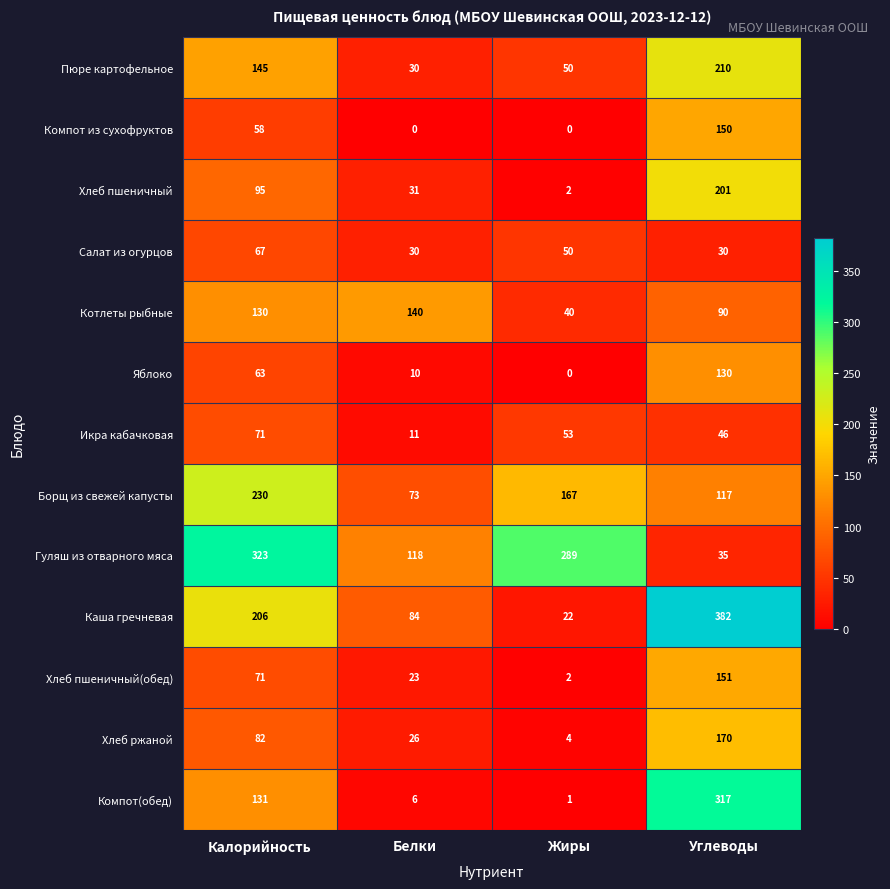

At which category is the sum across all series the highest?

Углеводы